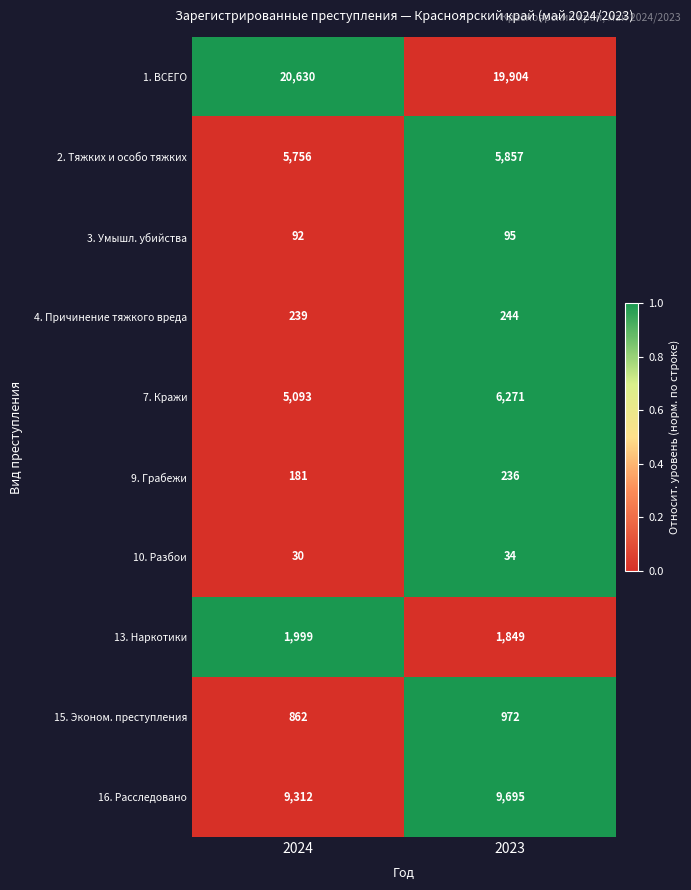

Reading right to left, transcribe all the data shown in this chart.

1. ВСЕГО: 19904	20630
2. Тяжких и особо тяжких: 5857	5756
3. Умышл. убийства: 95	92
4. Причинение тяжкого вреда: 244	239
7. Кражи: 6271	5093
9. Грабежи: 236	181
10. Разбои: 34	30
13. Наркотики: 1849	1999
15. Эконом. преступления: 972	862
16. Расследовано: 9695	9312